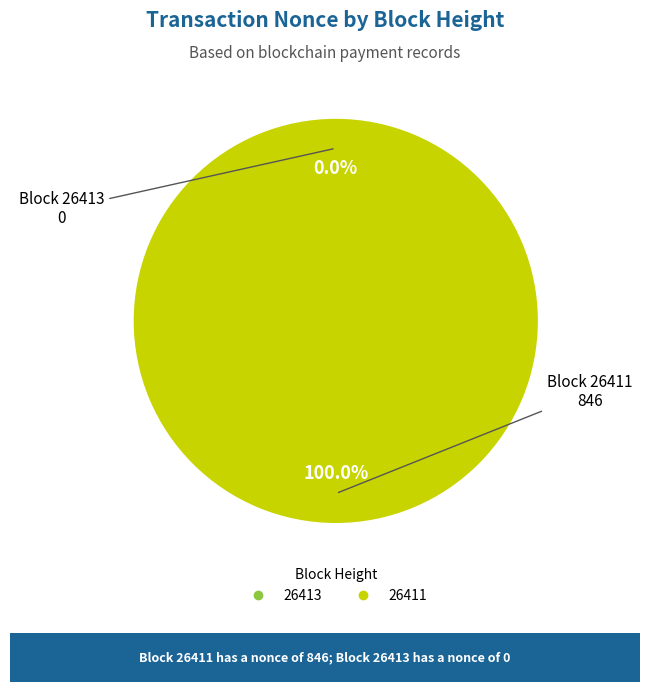

Does 26413 represent more than half of the total?

No